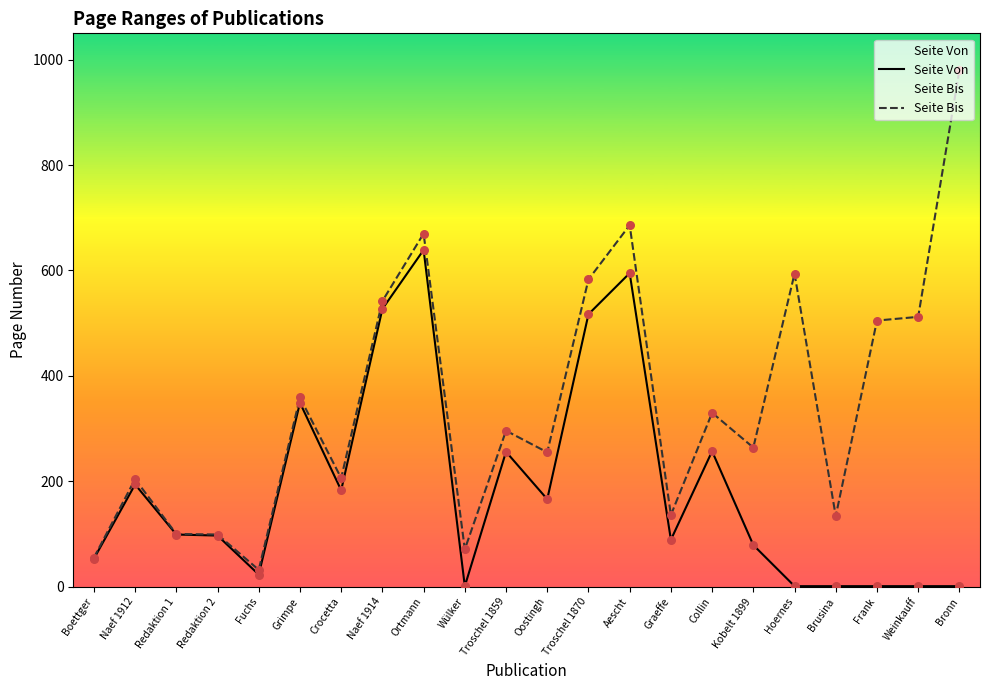

At how many categories does at least one series exceed 29?

22